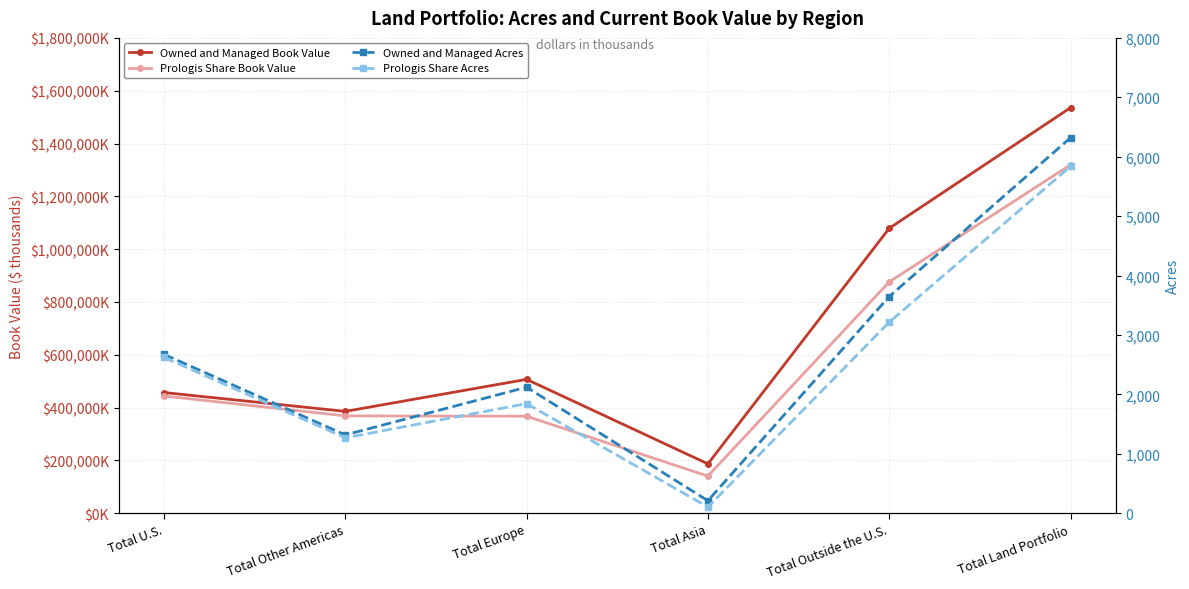

Which series changed the most between Total Outside the U.S. and Total Land Portfolio?

Owned and Managed Book Value